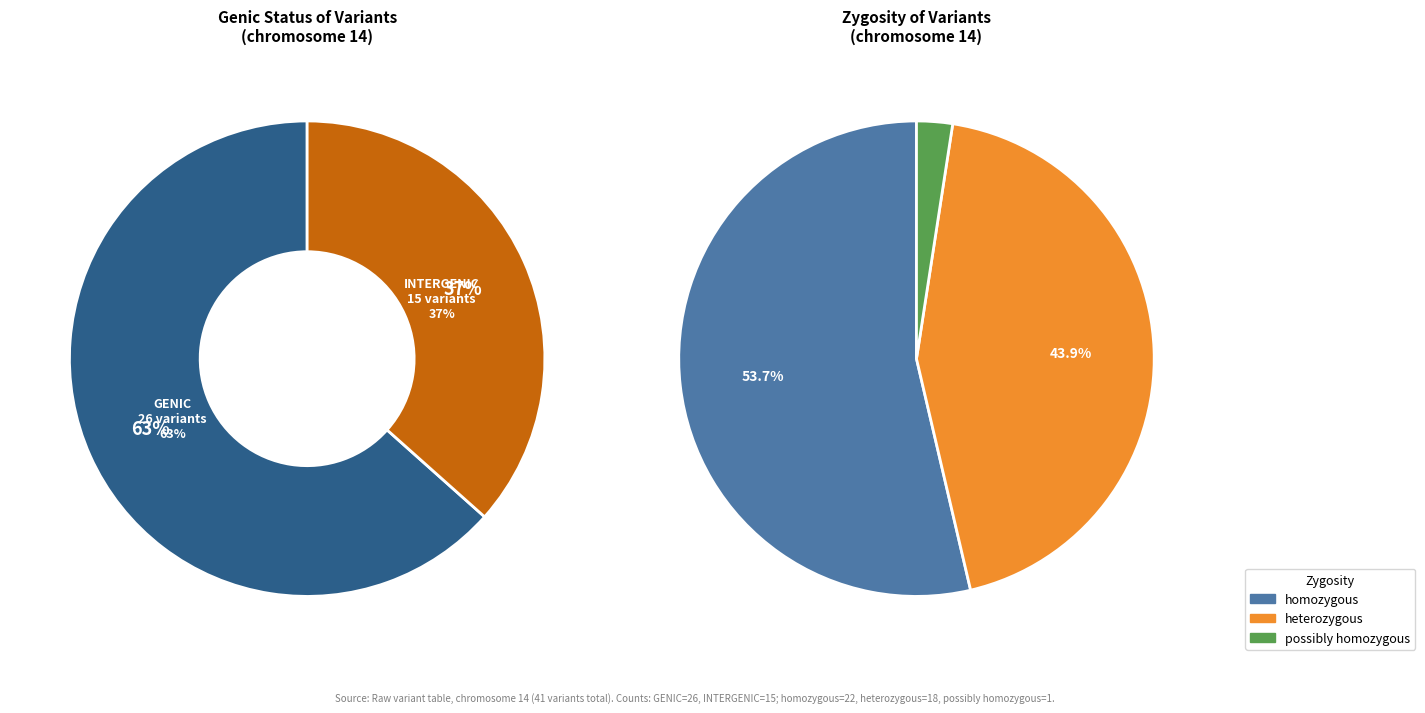

Which has a higher value, heterozygous or possibly homozygous?

heterozygous